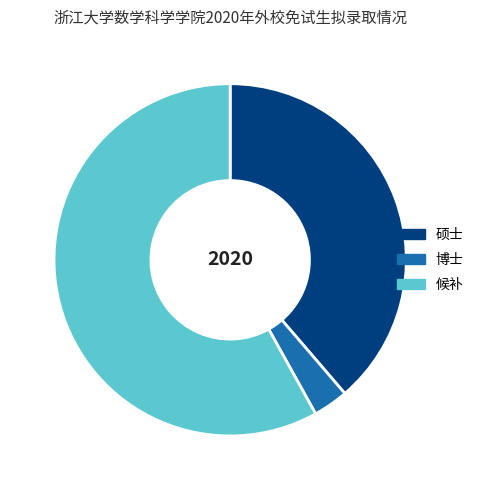

Is there any slice that represents more than half of the pie?

Yes